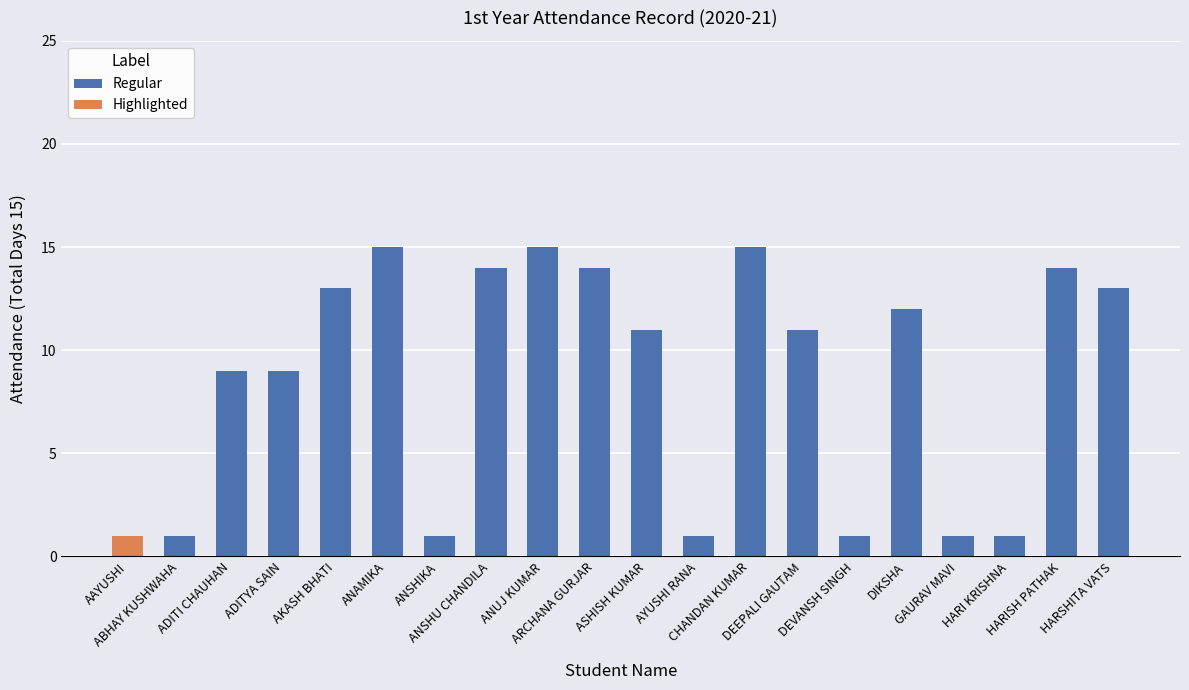

What is the sum of the values at ANUJ KUMAR and ARCHANA GURJAR?

29